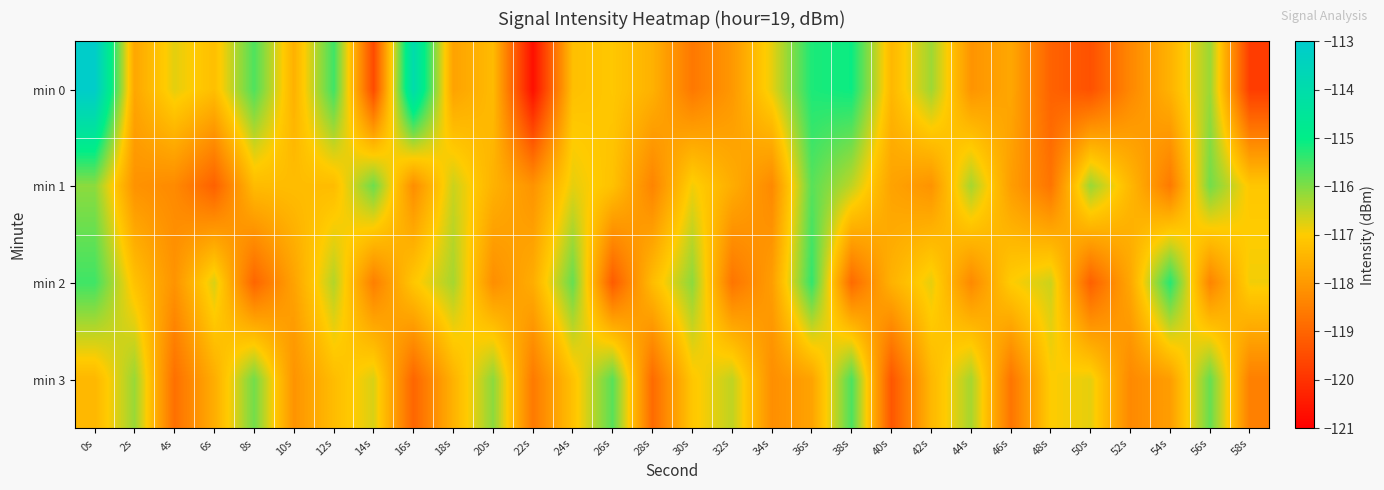

Reading right to left, transcribe all the data shown in this chart.

min 0: 58s=-119.8	56s=-116.2	54s=-117.5	52s=-118.3	50s=-119.4	48s=-119.1	46s=-117.7	44s=-118.1	42s=-116.2	40s=-117.4	38s=-115.1	36s=-115.2	34s=-116.8	32s=-118.0	30s=-118.6	28s=-117.5	26s=-117.1	24s=-117.2	22s=-120.7	20s=-117.3	18s=-117.8	16s=-113.9	14s=-119.5	12s=-115.5	10s=-117.5	8s=-115.6	6s=-117.3	4s=-116.8	2s=-117.7	0s=-113.1
min 1: 58s=-117.1	56s=-115.9	54s=-118.6	52s=-117.4	50s=-116.2	48s=-118.7	46s=-117.9	44s=-116.3	42s=-118.1	40s=-117.8	38s=-116.5	36s=-115.7	34s=-118.3	32s=-117.6	30s=-116.9	28s=-118.4	26s=-117.2	24s=-116.8	22s=-118.1	20s=-117.5	18s=-116.6	16s=-118.2	14s=-115.9	12s=-117.3	10s=-117.3	8s=-117.3	6s=-119.1	4s=-118.3	2s=-118.1	0s=-116.1
min 2: 58s=-116.9	56s=-118.4	54s=-115.3	52s=-117.7	50s=-119.1	48s=-116.6	46s=-117.0	44s=-118.3	42s=-116.8	40s=-117.5	38s=-118.9	36s=-115.4	34s=-117.9	32s=-118.7	30s=-116.1	28s=-117.3	26s=-119.2	24s=-115.8	22s=-117.6	20s=-118.2	18s=-116.3	16s=-117.1	14s=-118.5	12s=-116.4	10s=-117.8	8s=-119.0	6s=-116.7	4s=-118.1	2s=-117.2	0s=-115.5
min 3: 58s=-118.5	56s=-115.8	54s=-117.9	52s=-118.3	50s=-116.8	48s=-117.0	46s=-118.7	44s=-116.3	42s=-117.4	40s=-119.3	38s=-115.6	36s=-117.8	34s=-118.2	32s=-116.5	30s=-117.1	28s=-118.9	26s=-115.7	24s=-117.2	22s=-118.6	20s=-116.1	18s=-117.5	16s=-119.0	14s=-116.7	12s=-117.3	10s=-118.1	8s=-115.9	6s=-117.6	4s=-118.8	2s=-116.2	0s=-117.4